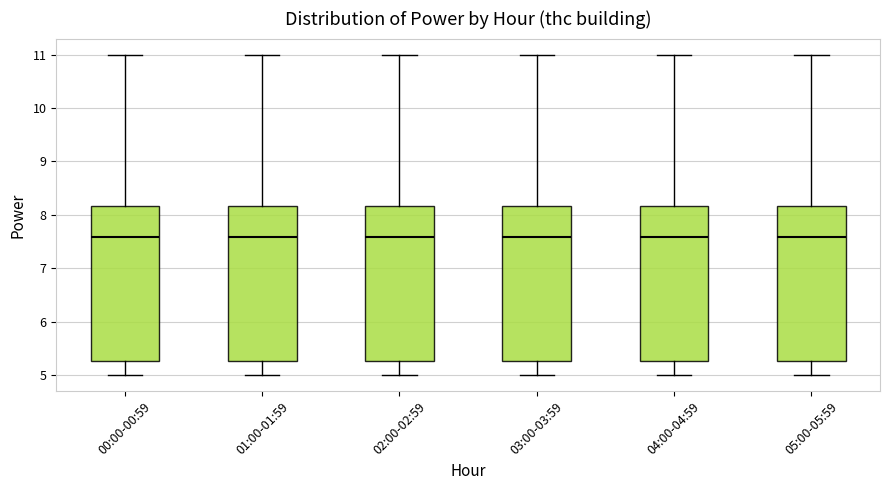

Reading left to right, read every box against the y-axis: the position of its median line, the range the box covers, and the ends of its whiskers. The values are not printed on the chart, so give them approximately, as read against the axis.

00:00-00:59: median 7.6, box 5.3 to 8.2, whiskers 5.0 to 11.0
01:00-01:59: median 7.6, box 5.3 to 8.2, whiskers 5.0 to 11.0
02:00-02:59: median 7.6, box 5.3 to 8.2, whiskers 5.0 to 11.0
03:00-03:59: median 7.6, box 5.3 to 8.2, whiskers 5.0 to 11.0
04:00-04:59: median 7.6, box 5.3 to 8.2, whiskers 5.0 to 11.0
05:00-05:59: median 7.6, box 5.3 to 8.2, whiskers 5.0 to 11.0